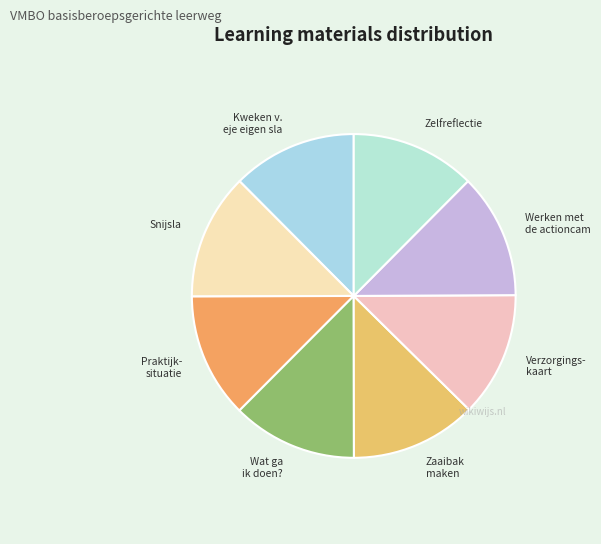

Count the number of slices in the pie.

8